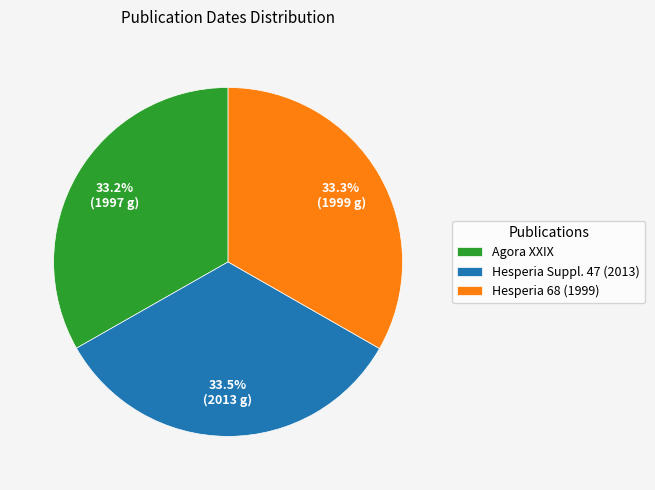

Approximately how many times larger is the value at Hesperia Suppl. 47 (2013) compared to Agora XXIX?

1.0